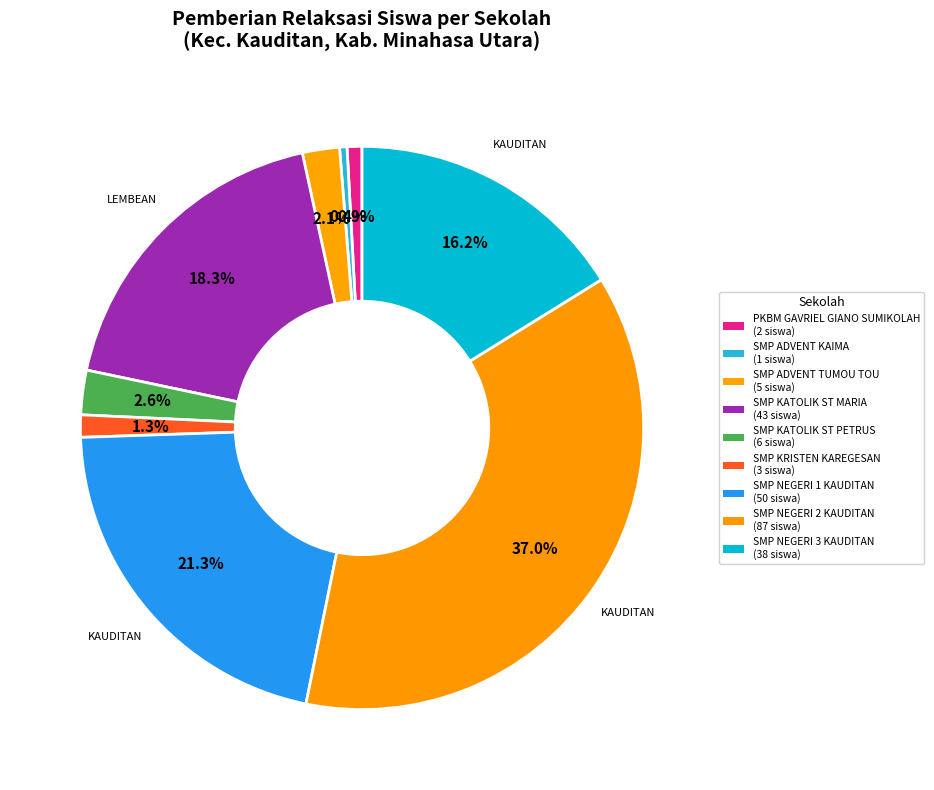

Count the number of slices in the pie.

9